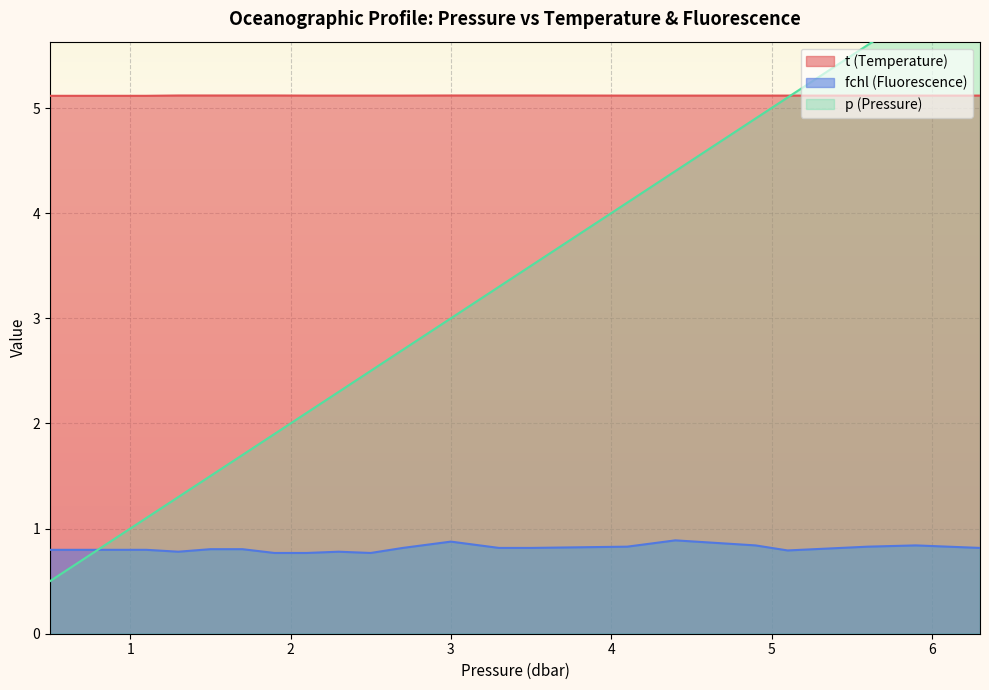

True or false: t has more than 2 interior local peaks.

False